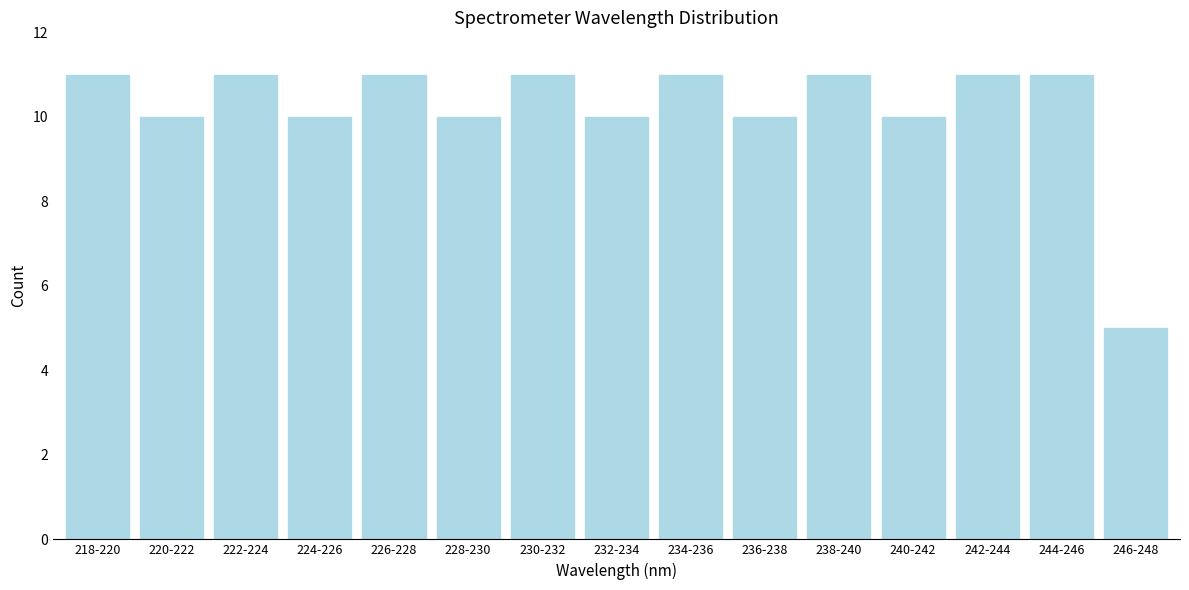

Reading left to right, what are all the values shown in this chart?

218-220=11	220-222=10	222-224=11	224-226=10	226-228=11	228-230=10	230-232=11	232-234=10	234-236=11	236-238=10	238-240=11	240-242=10	242-244=11	244-246=11	246-248=5